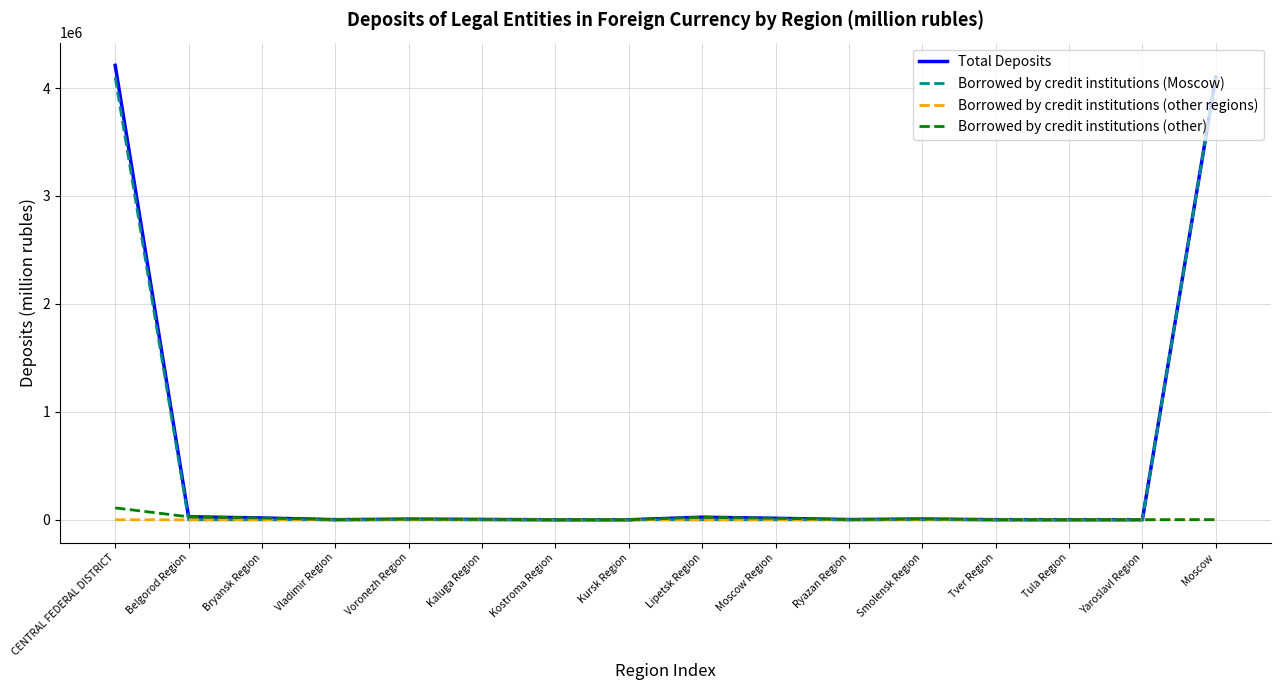

What is the maximum value for Total Deposits?

4210460